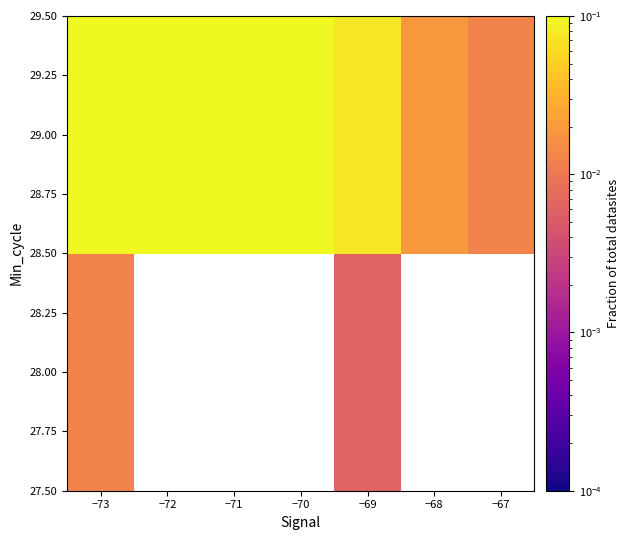

The value of 29.00 at −72 is 0.3. True or false?

False